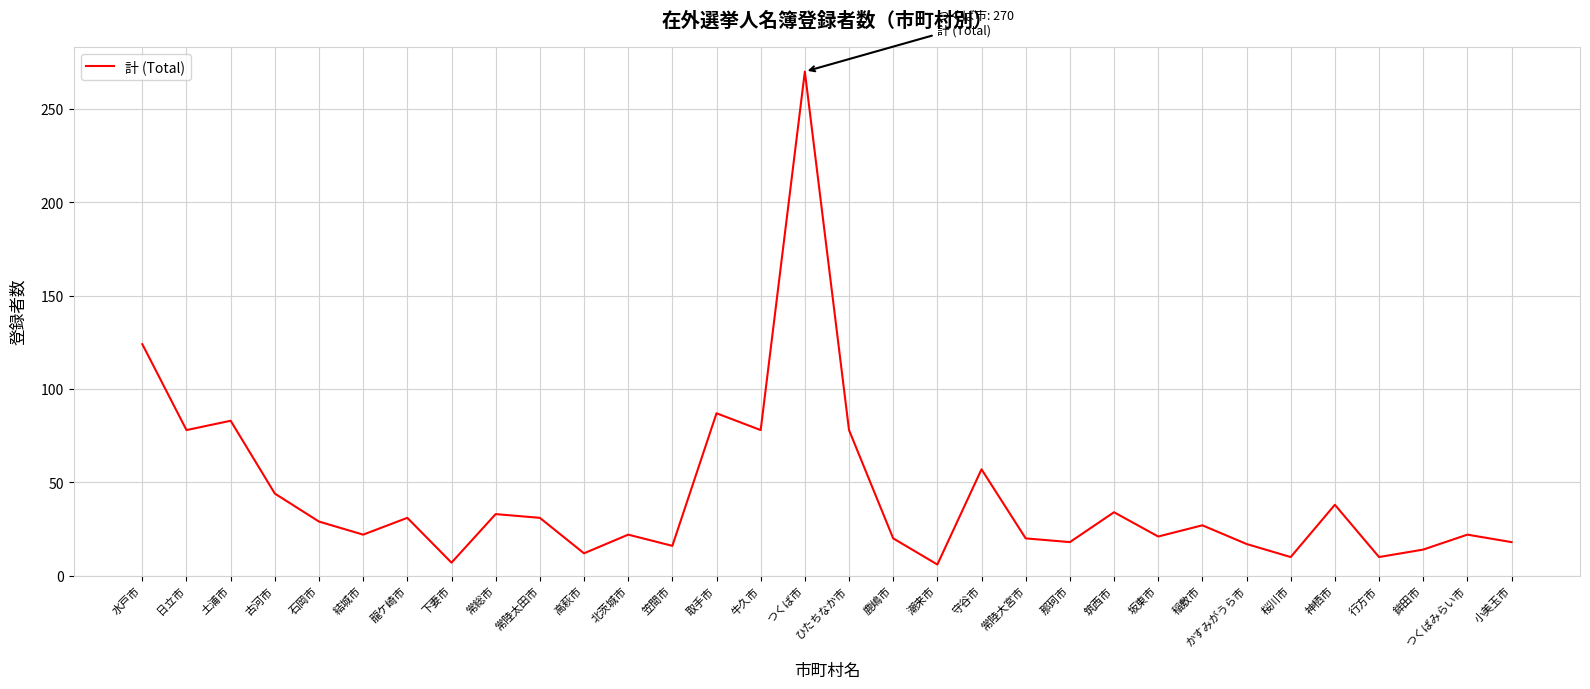

What value does the data have at 小美玉市, to the nearest 5?

20